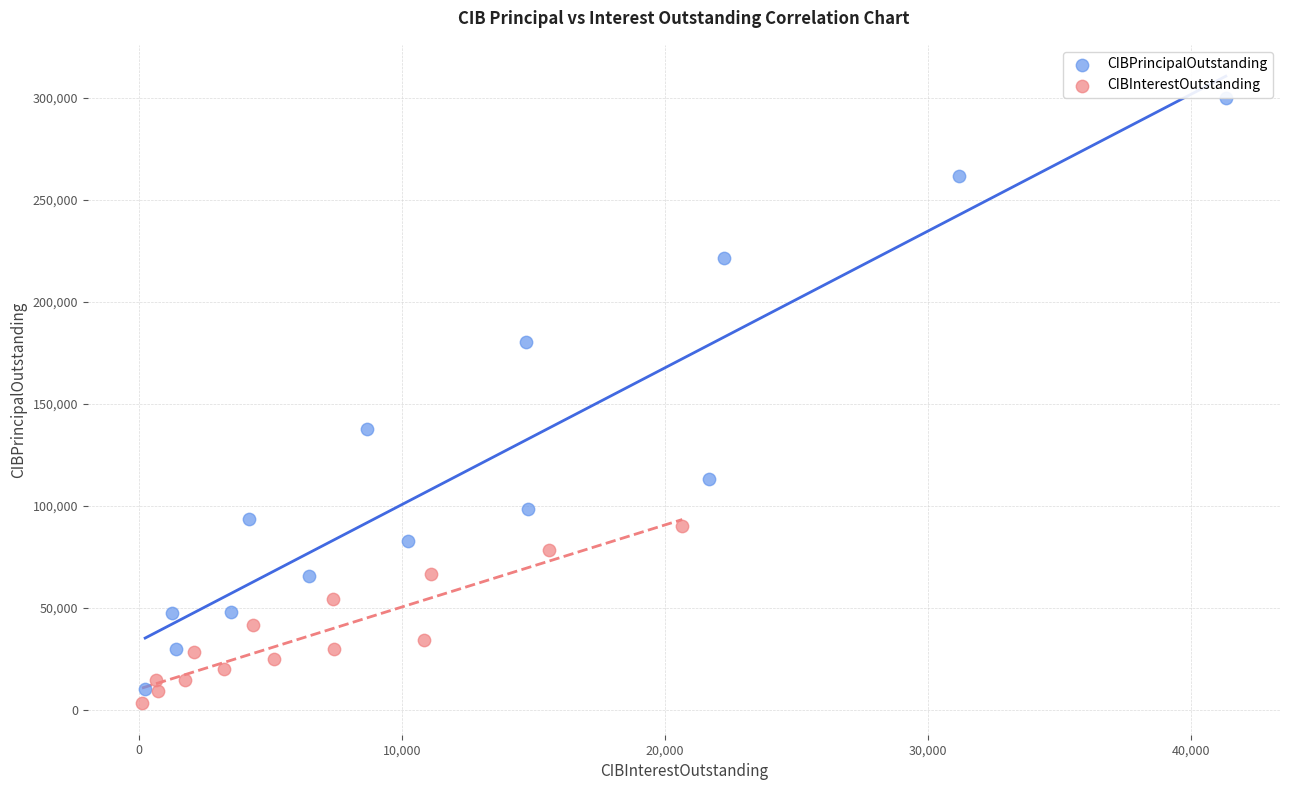

Which series reaches the maximum Y coordinate?

CIBPrincipalOutstanding